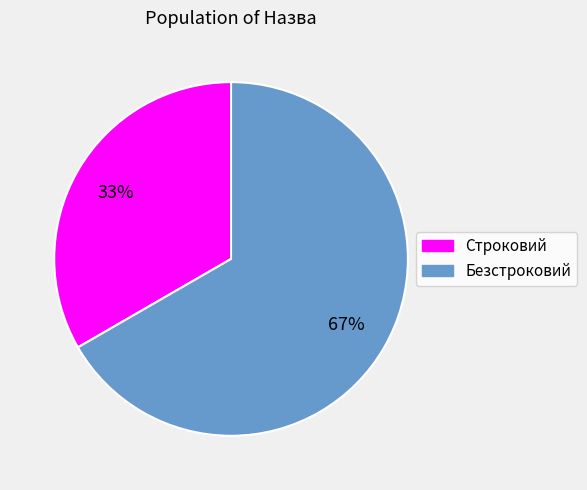

How many slices are in this pie chart?

2